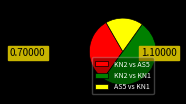

The AS5 vs KN1 slice represents 18% of the pie. True or false?

True